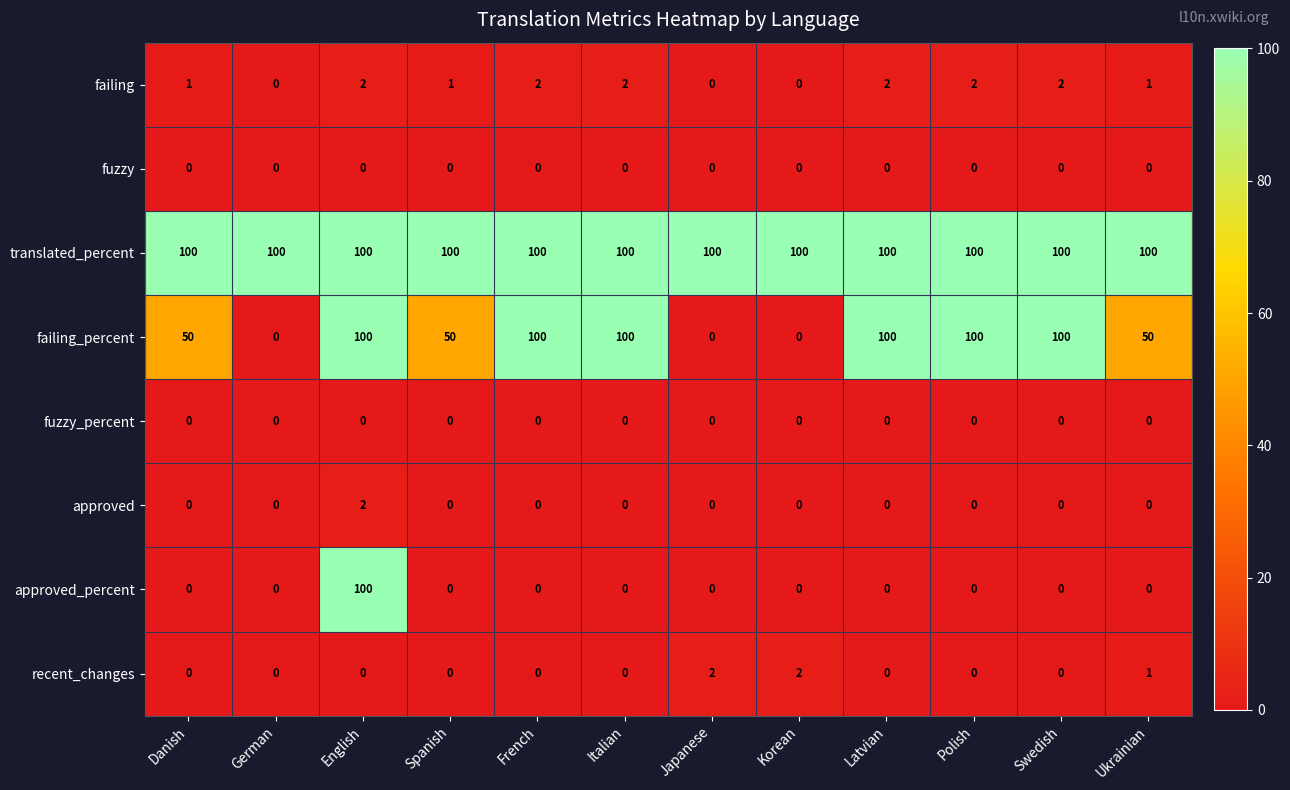

Count the number of data series in this chart.

8